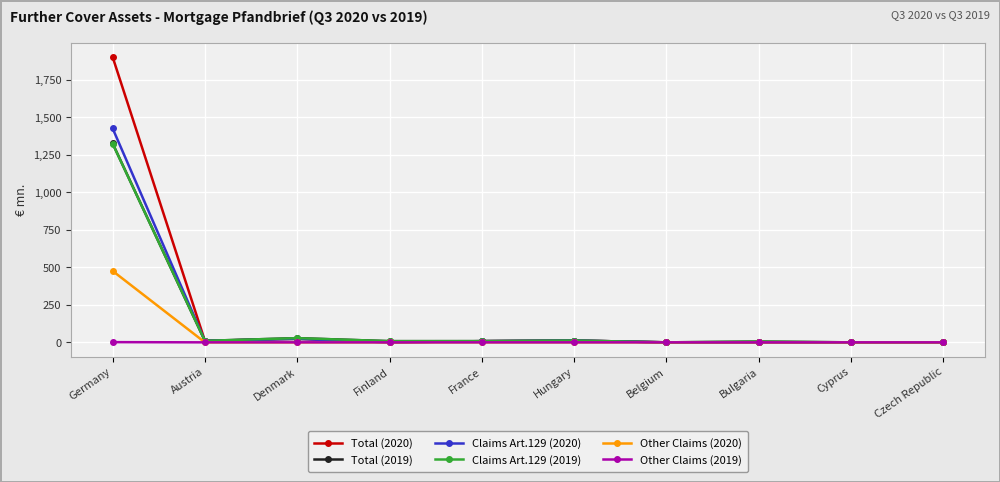

The Claims Art.129 (2020) series shows 0.0 at Cyprus. True or false?

True